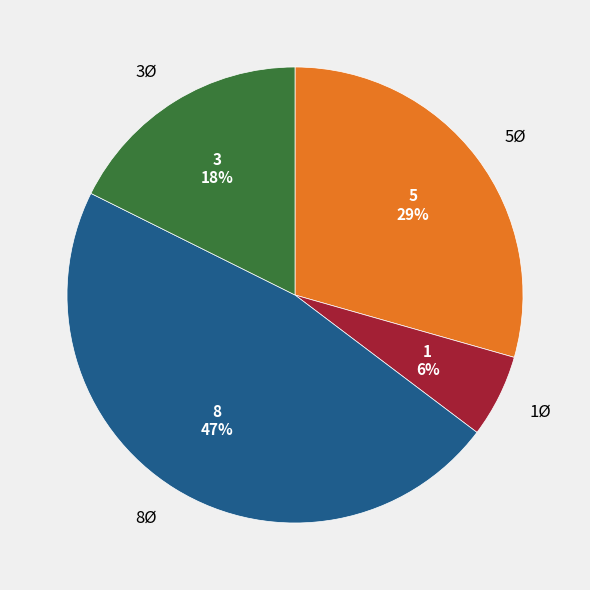

Count the number of slices in the pie.

4